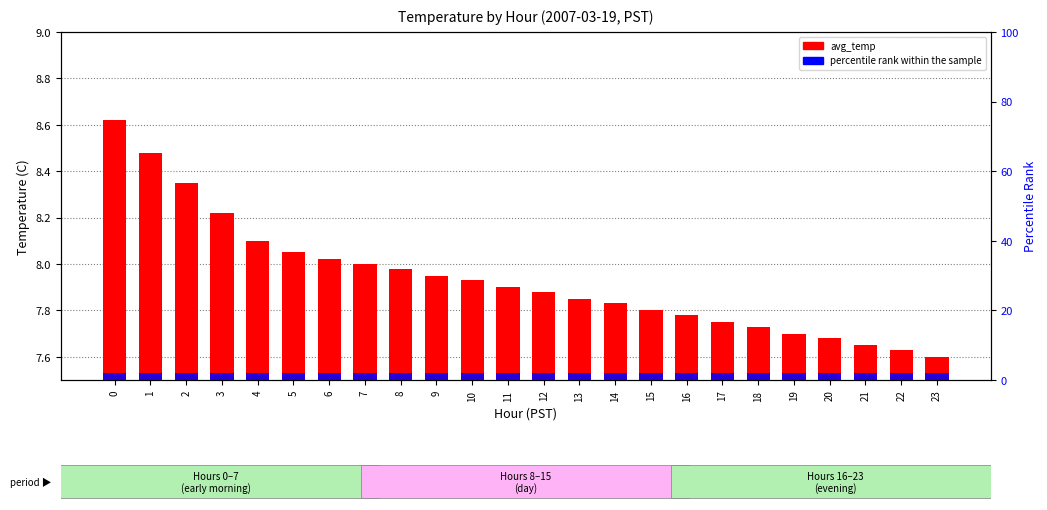

What is the value of the percentile rank within the sample bar at the 5th from the left?

2.0